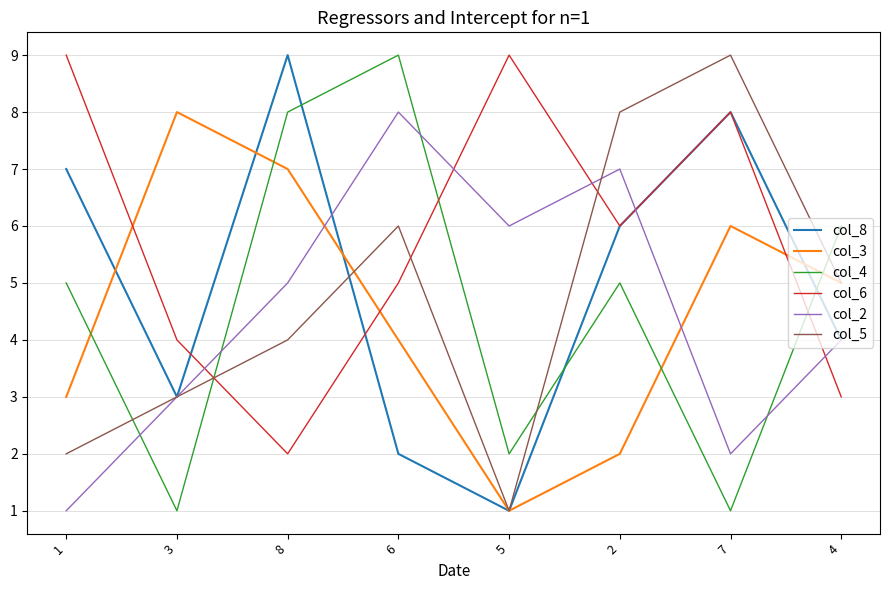

What is the spread (max minus min) of values at 8?

7